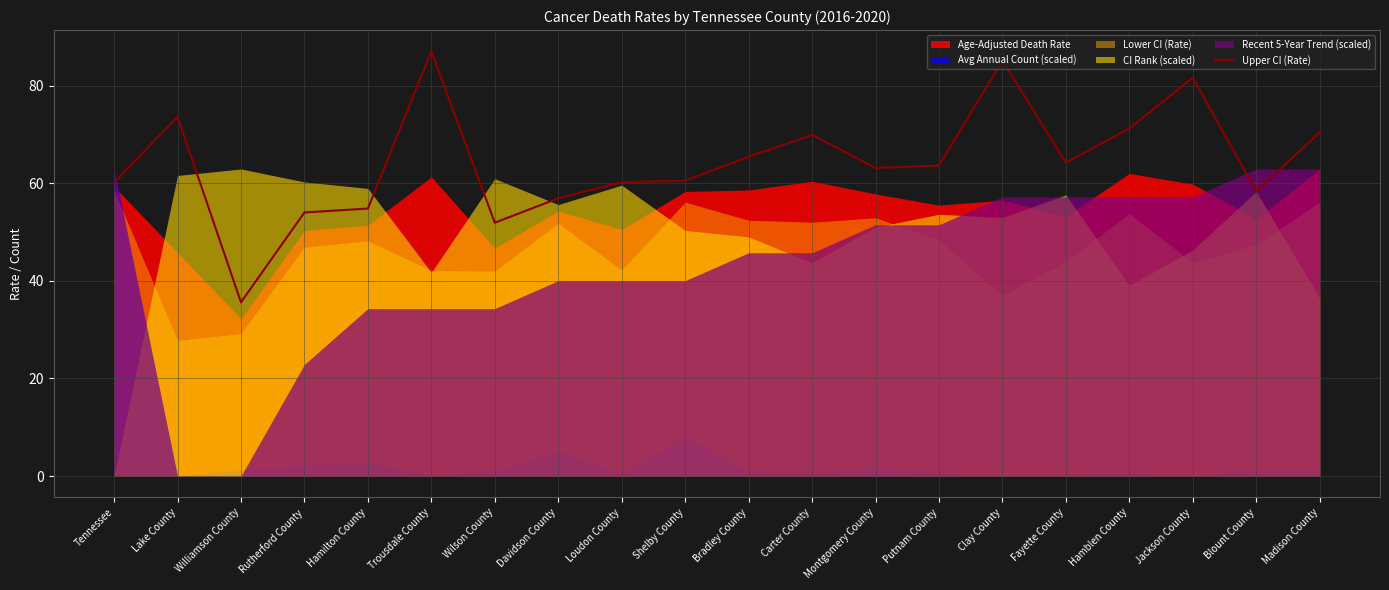

What is the maximum value shown in the chart?

87.0